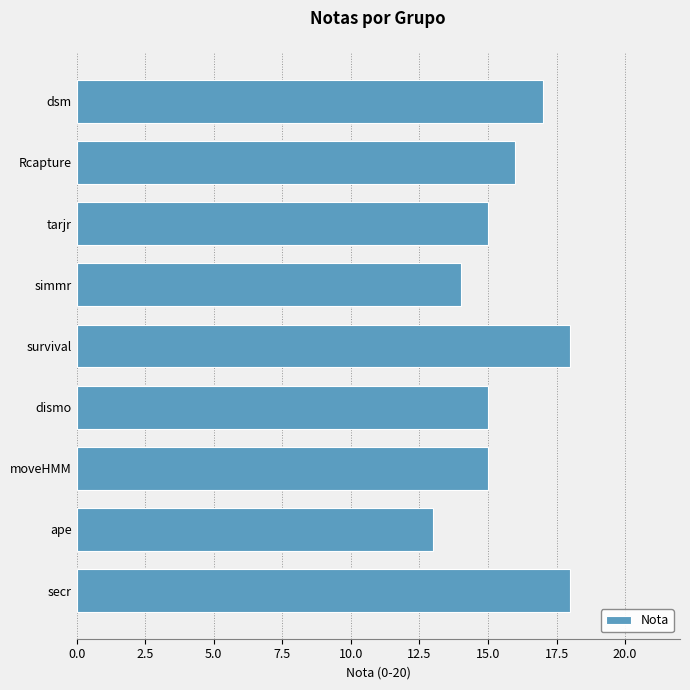

At which category does the chart reach its minimum across all series?

ape